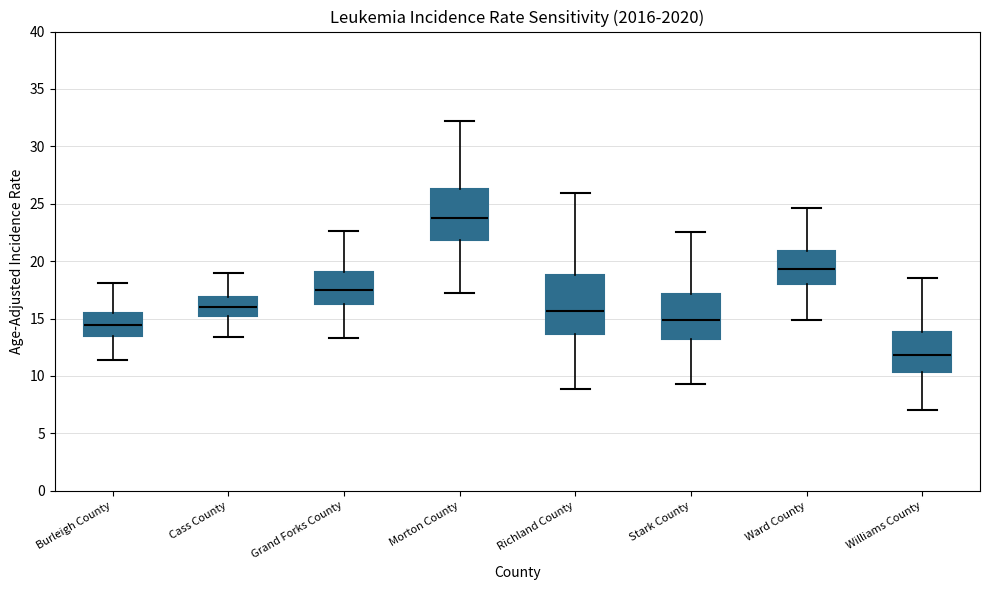

Which box's median line is the highest?

Morton County